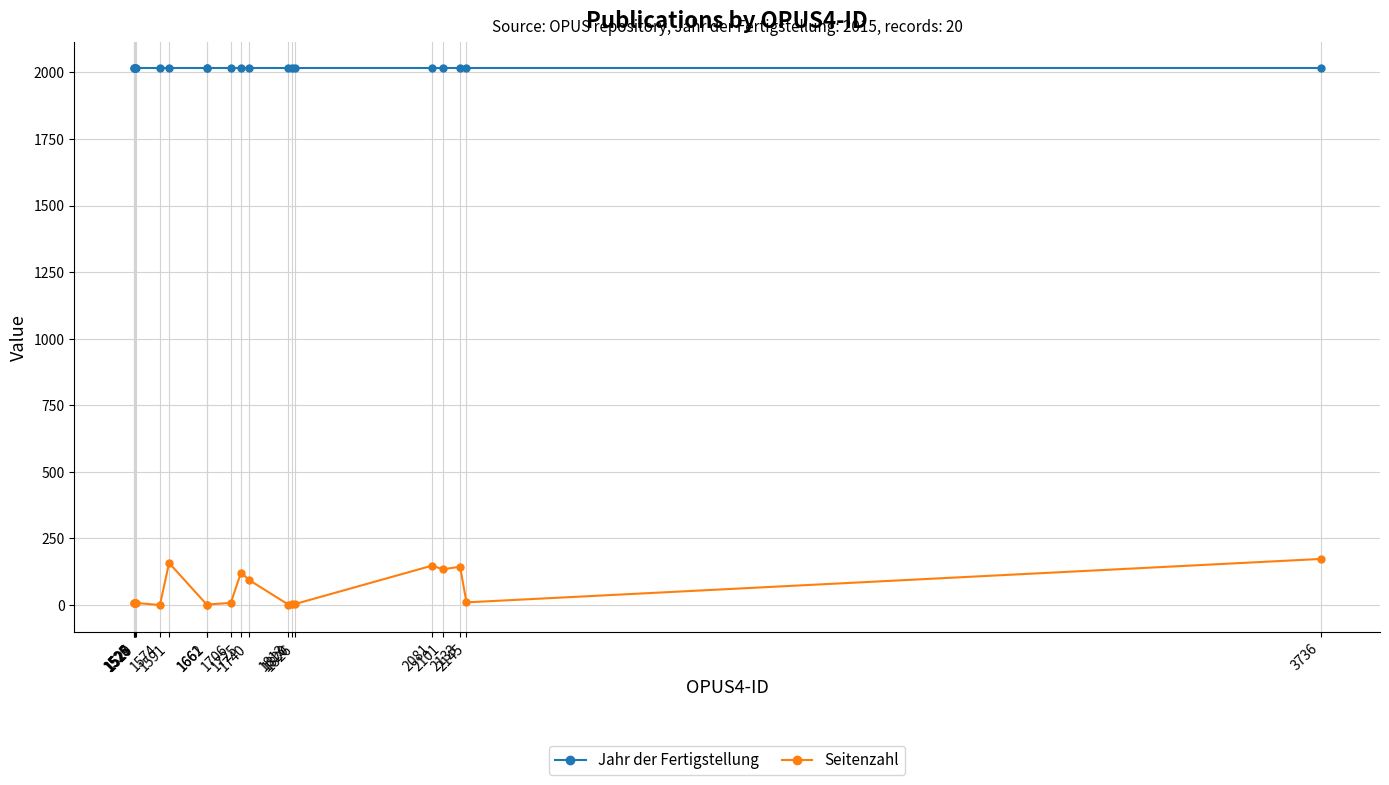

How many lines are shown in the chart?

2